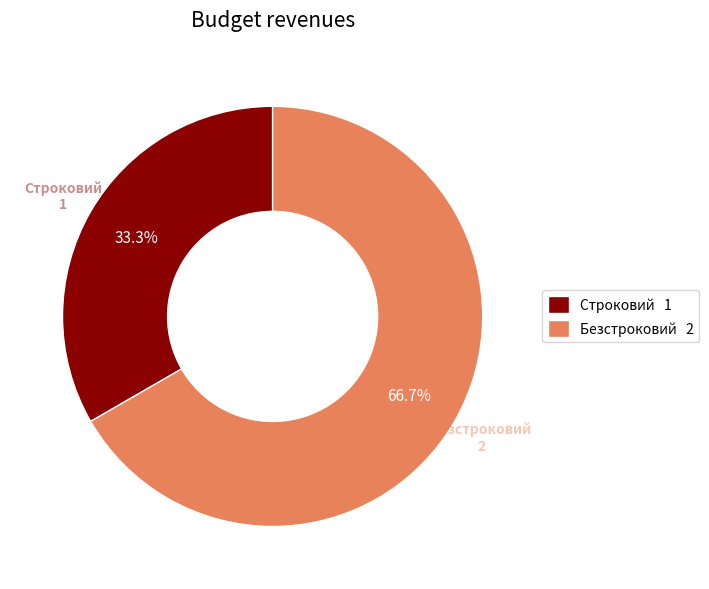

True or false: Строковий accounts for 23% of the total.

False